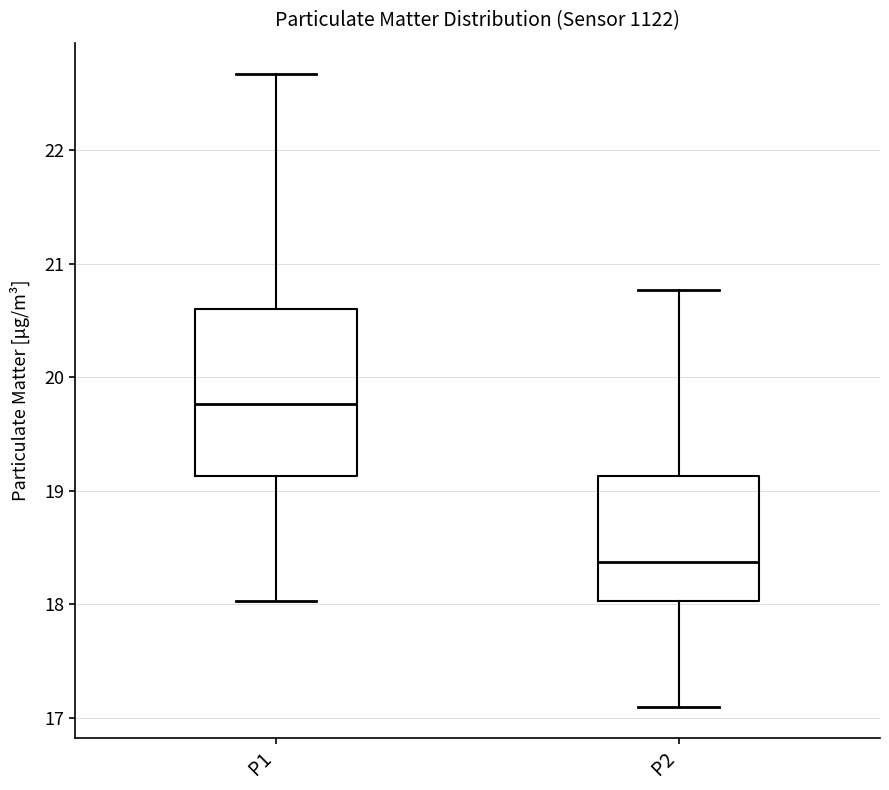

Reading left to right, transcribe this box plot: for each box, give where its median line is, the range the box spans, and where its two whiskers end, as read against the y-axis. The values are not printed on the chart, so give them approximately, as read against the axis.

P1: median 19.8, box 19.1 to 20.6, whiskers 18.0 to 22.7
P2: median 18.4, box 18.0 to 19.1, whiskers 17.1 to 20.8